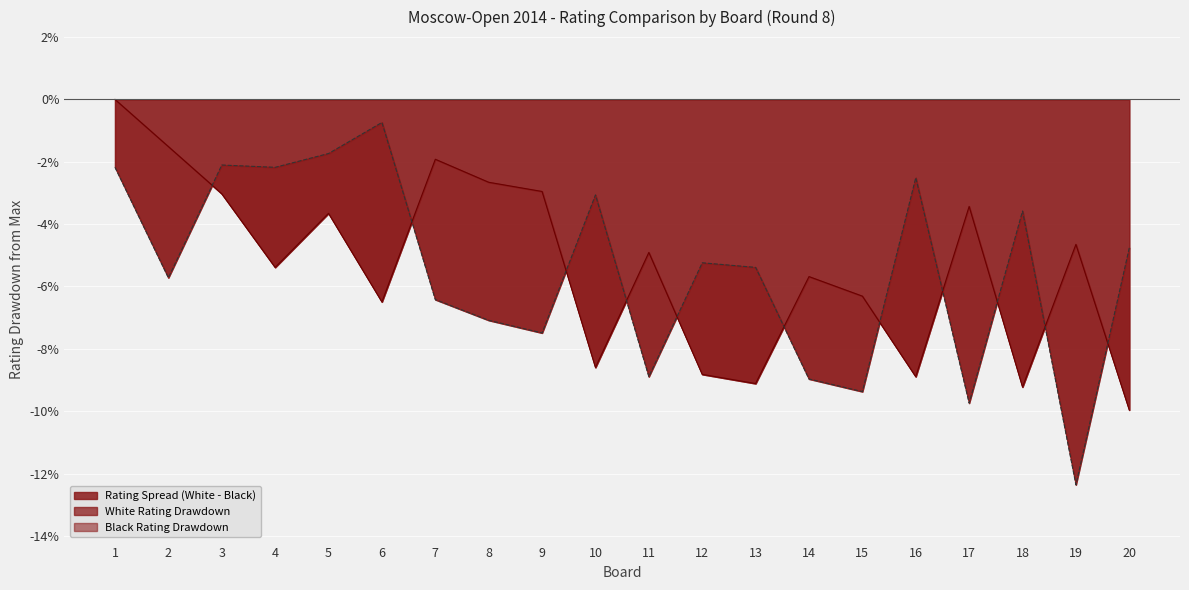

True or false: White Rating and Black Rating intersect in this chart.

True